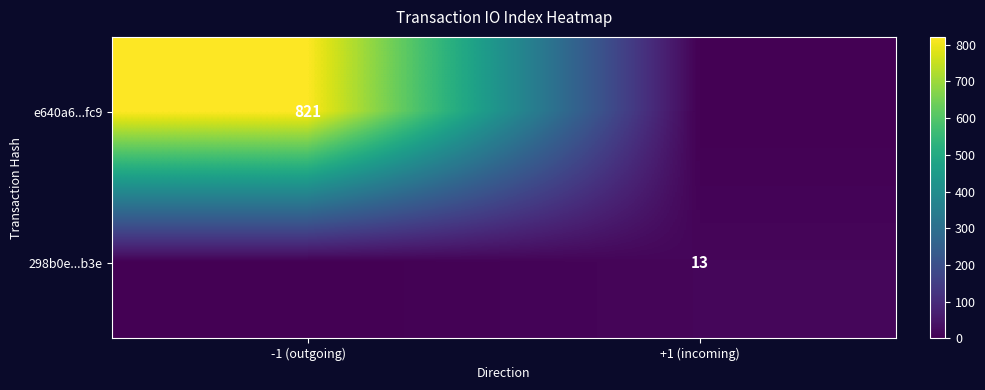

Count the number of categories in the chart.

2